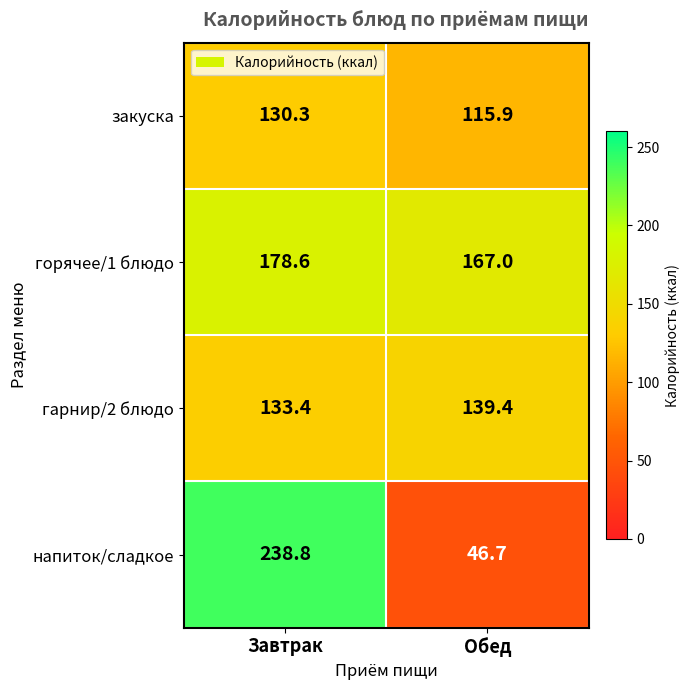

What is the total value across all series at Завтрак?

681.1